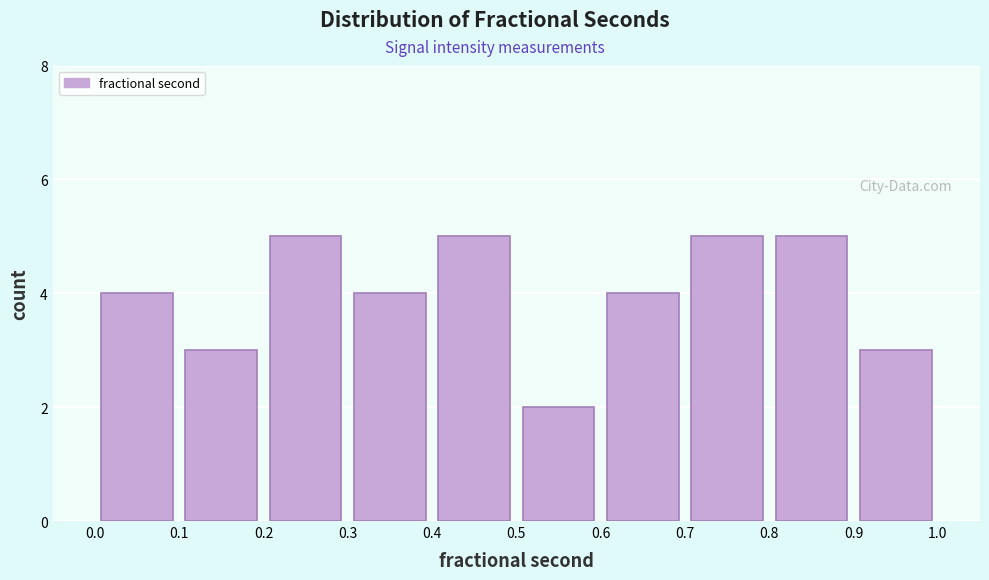

How tall is the bar that spans 0.6 to 0.7 on the x-axis? The values are not printed on the chart, so give them approximately, as read against the axis.

4